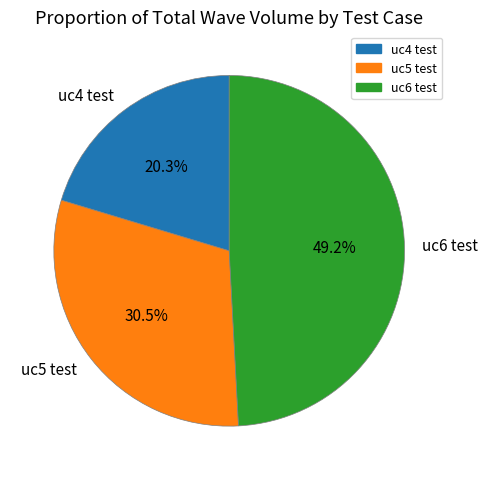

What portion of the pie excludes uc6 test?

50.8%